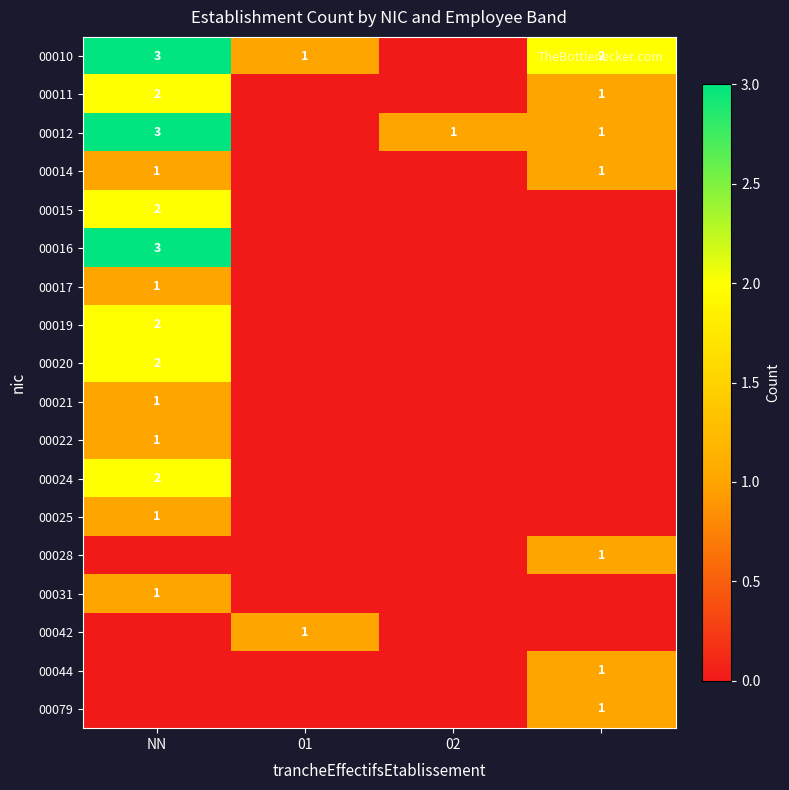

Is it true that 00011 equals 2 at NN?

True